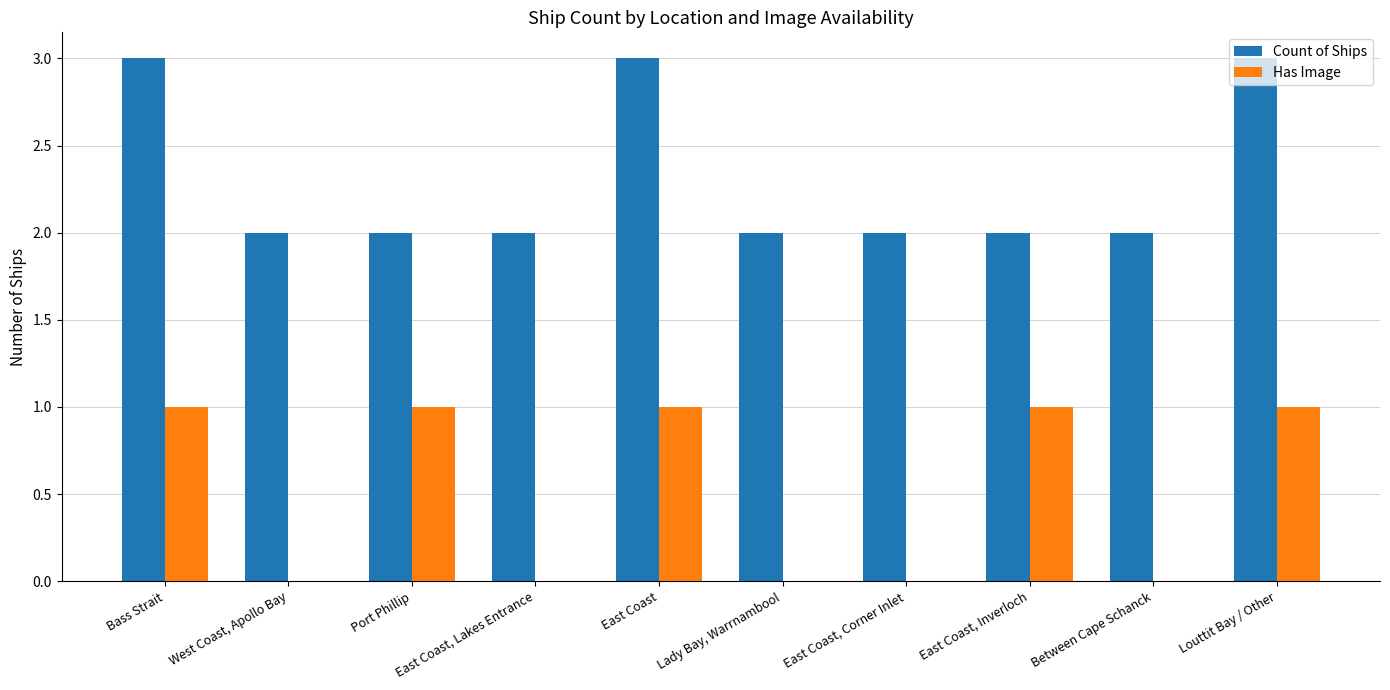

What is the sum of all Has Image values?

5